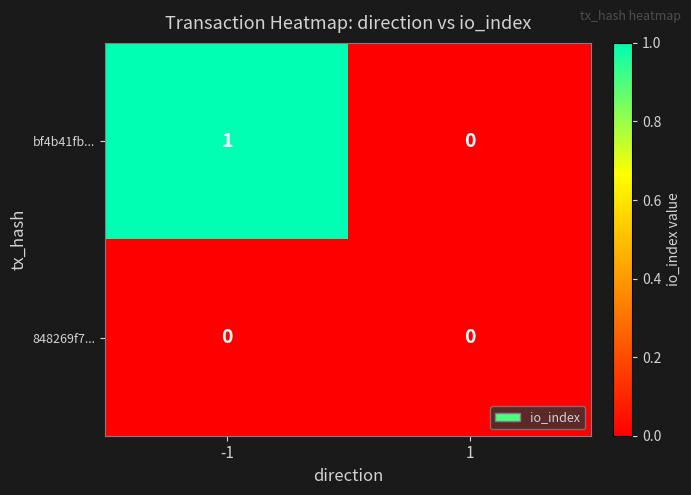

List the series in order of their peak value, highest first.

bf4b41fb..., 848269f7...